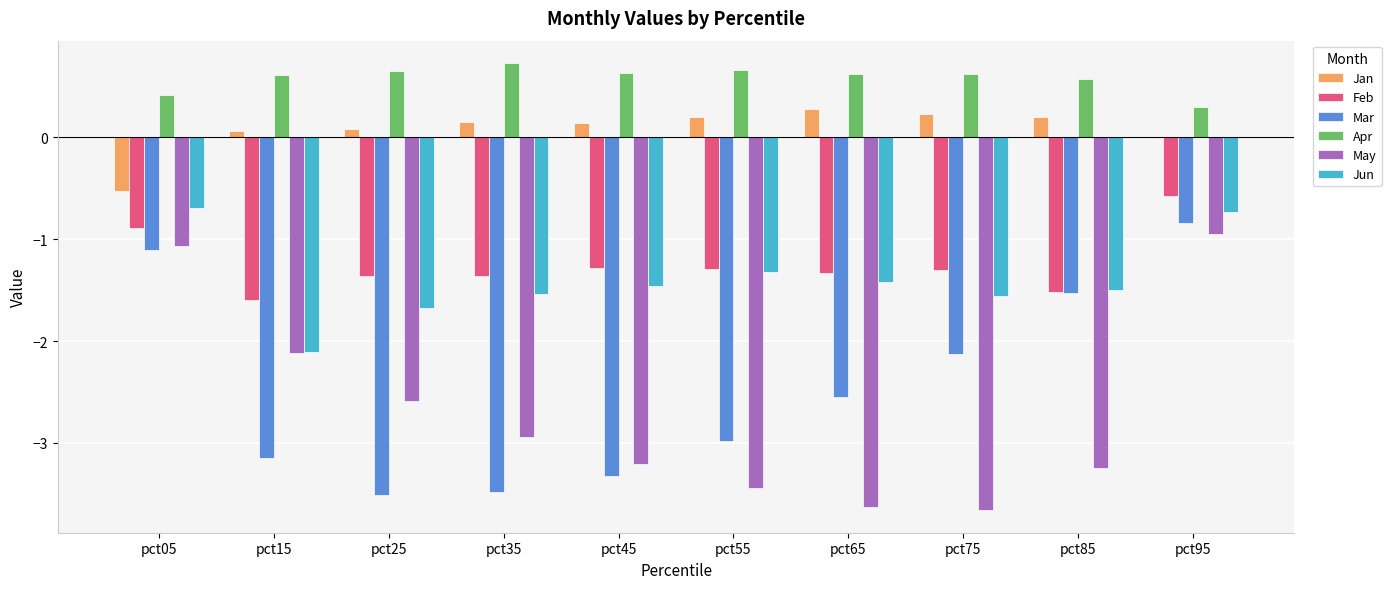

True or false: Feb has a value of -2.5 at pct15.

False